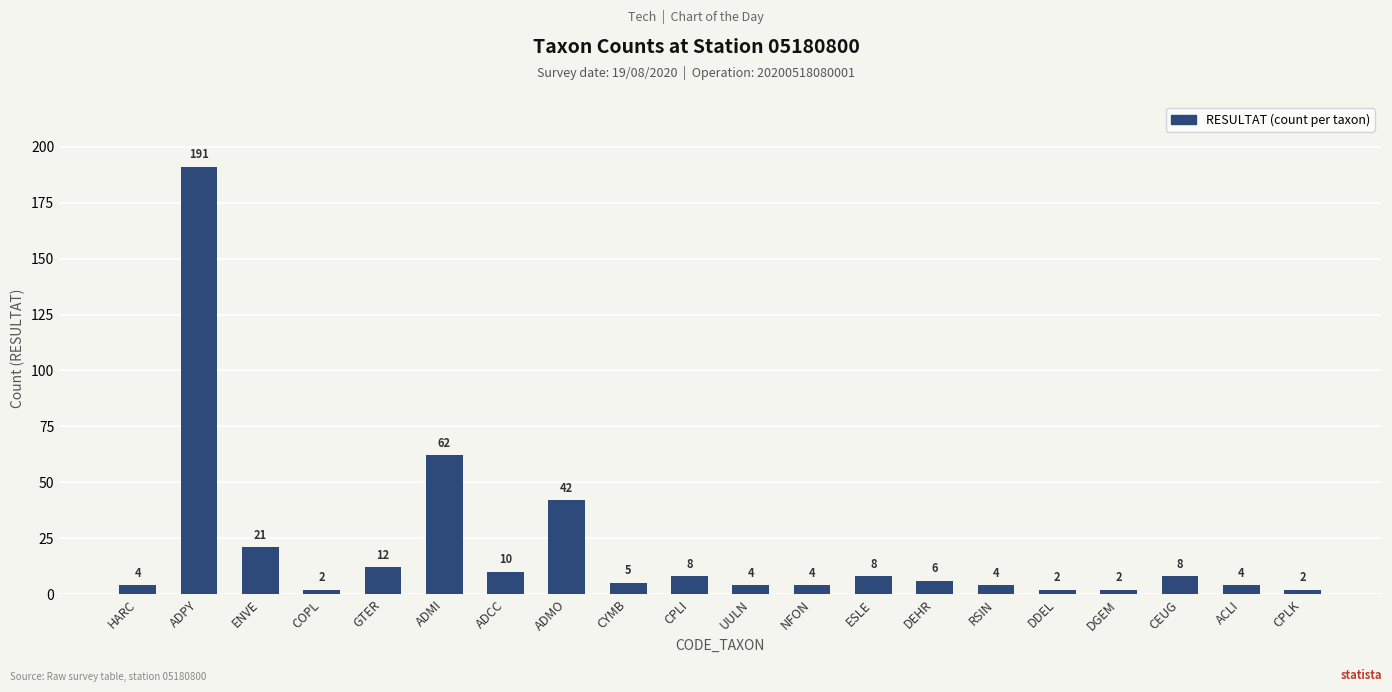

Which label corresponds to the largest value in the chart?

ADPY